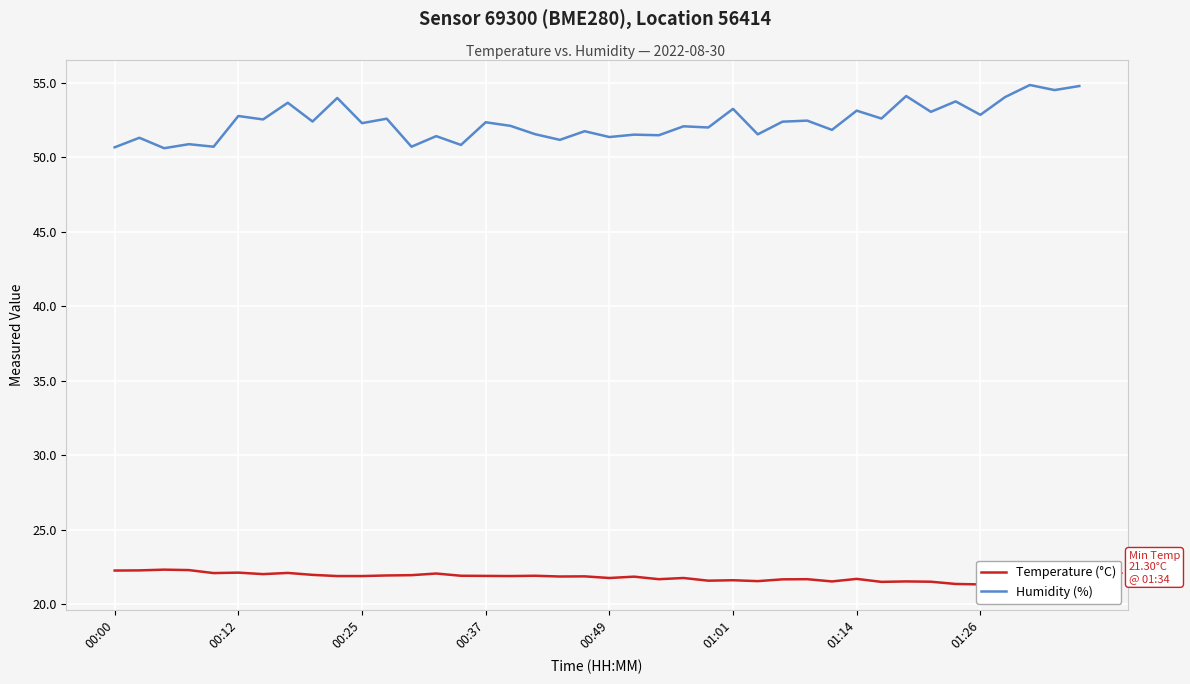

Which series has the largest range (max minus min)?

Humidity (%)